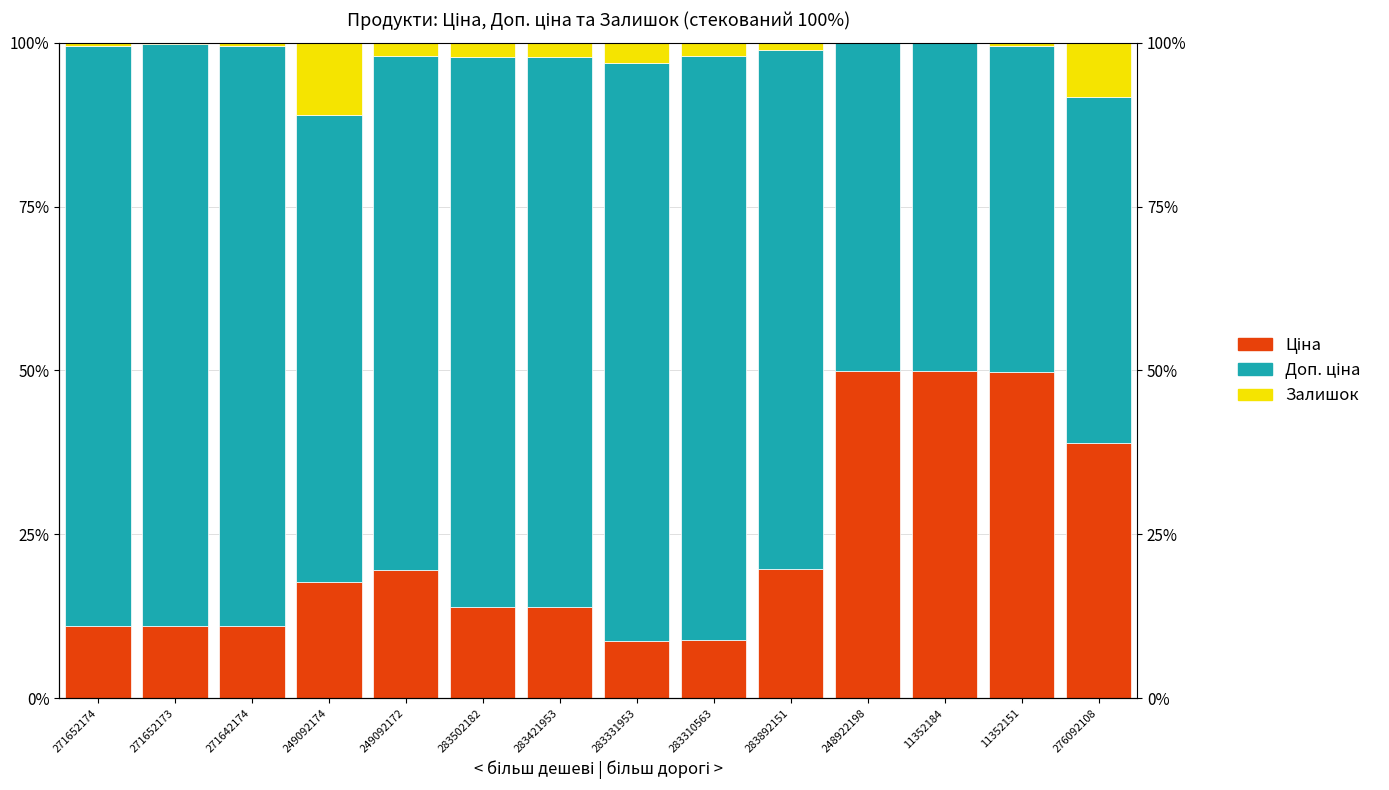

What is the sum of all Доп. ціна values?

1041.4